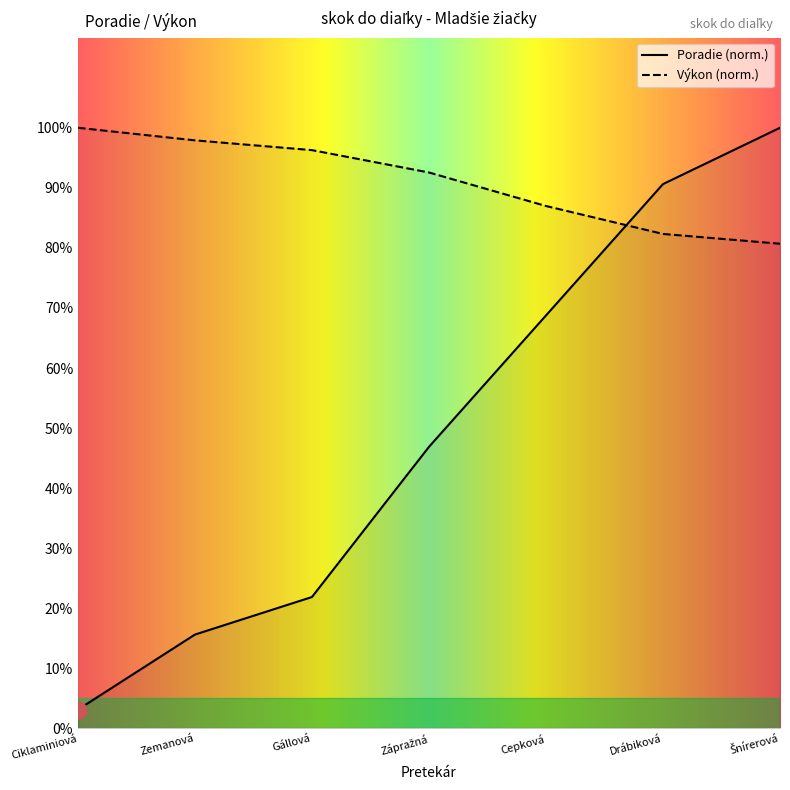

Which series changed the most between Ciklaminiová and Zemanová?

Poradie